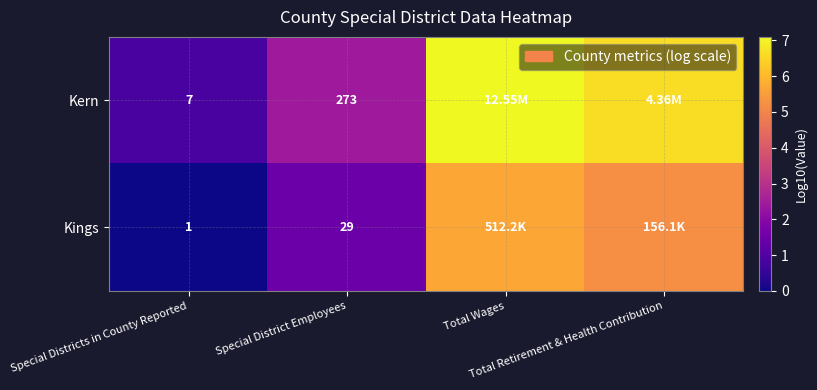

At Special District Employees, list the series in order from smallest to largest.

Kings, Kern